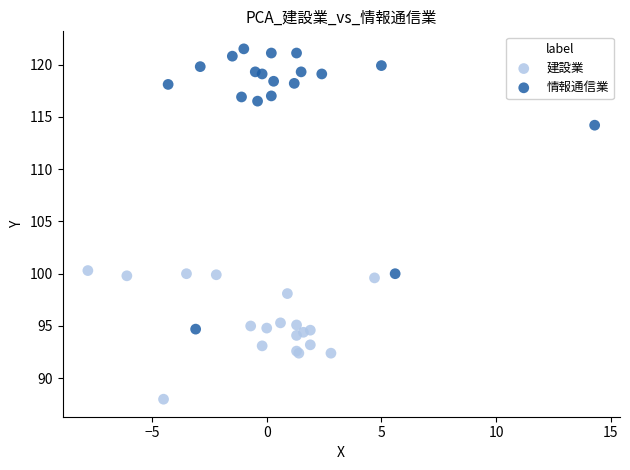

What are all the series names shown in the legend?

建設業, 情報通信業